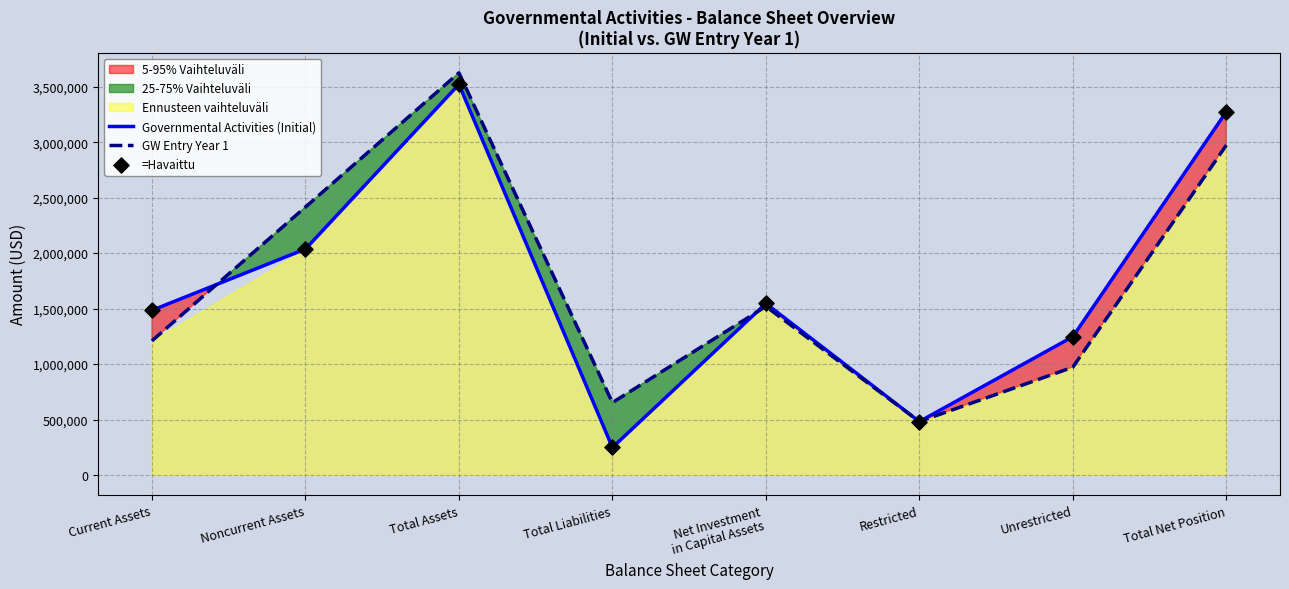

At how many categories does at least one series exceed 1844784?

3